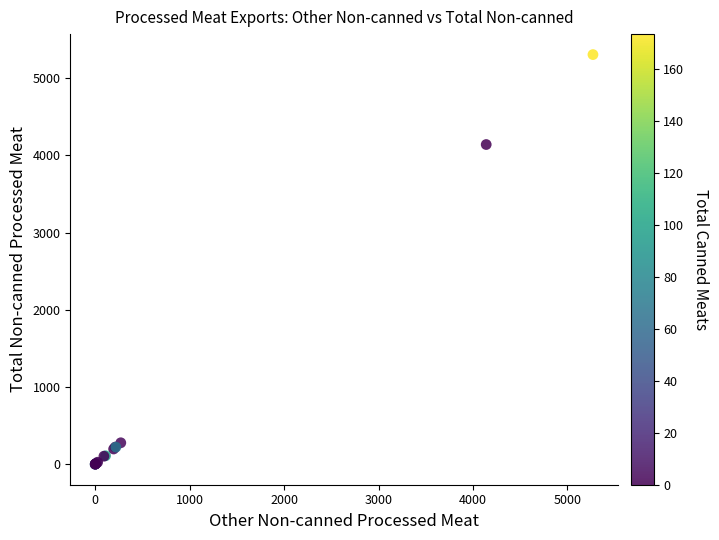

What Y value in the scatter plot is closest to 2652?

4139.7